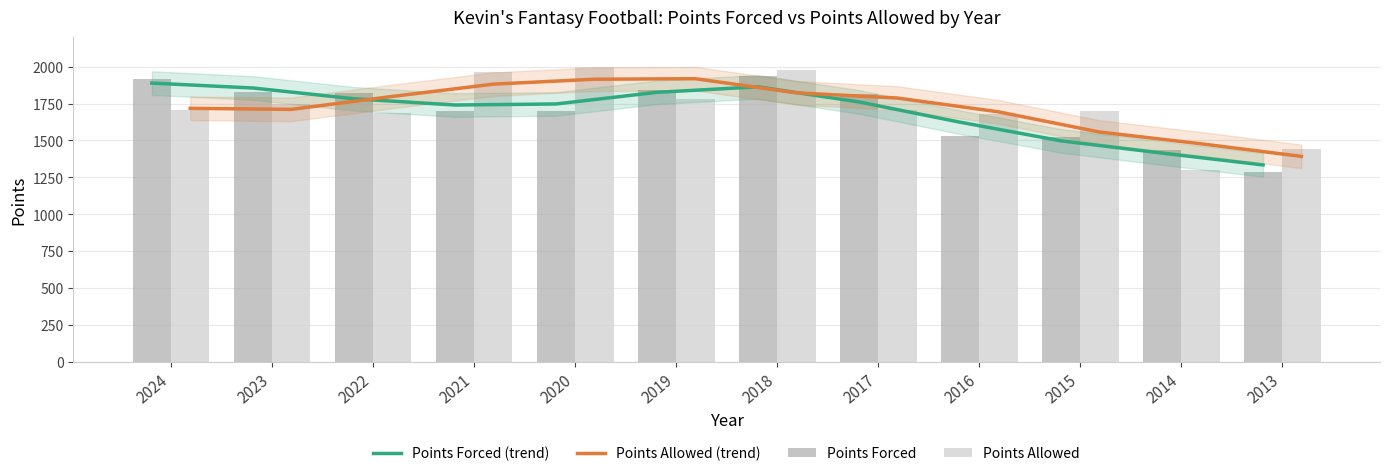

Rank the series by their maximum value, from highest to lowest.

Points Allowed, Points Forced, Points Allowed (trend), Points Forced (trend)